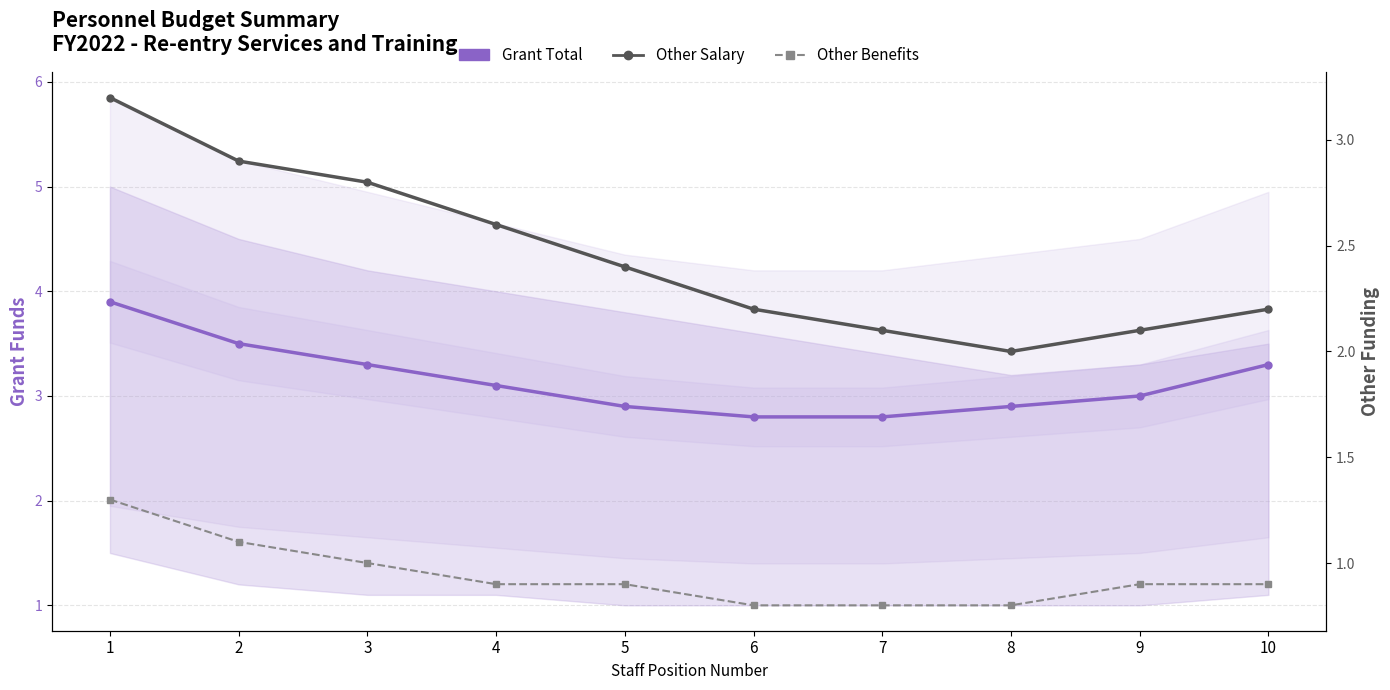

Rank the categories by Grant Total value from lowest to highest.

6, 7, 5, 8, 9, 4, 3, 10, 2, 1